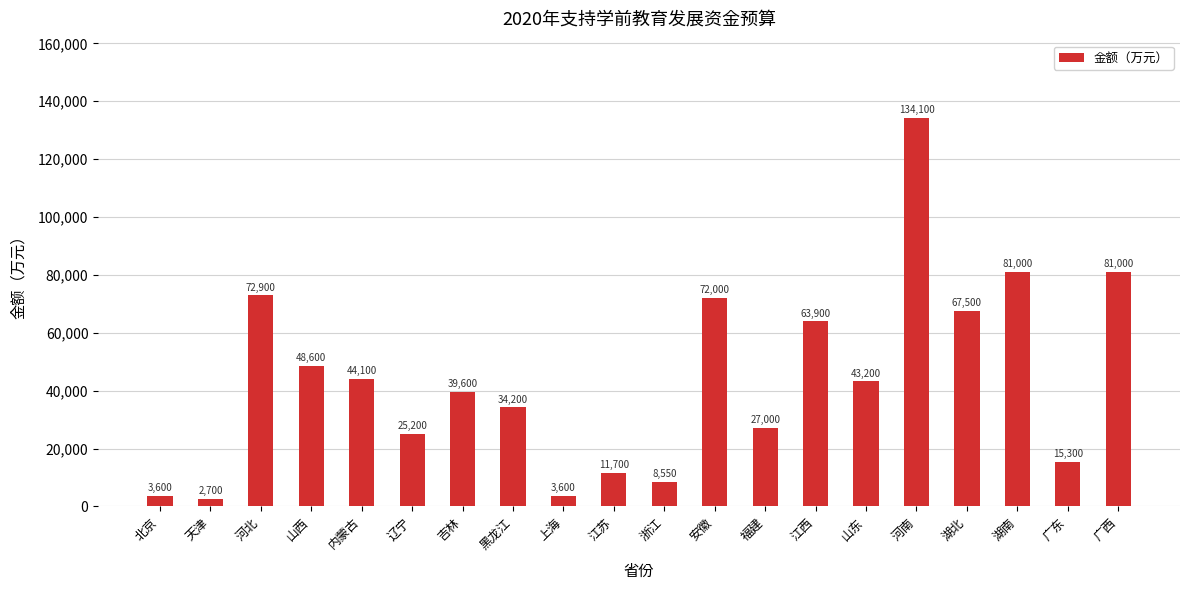

What is the change in value from 上海 to 湖北?

+63900